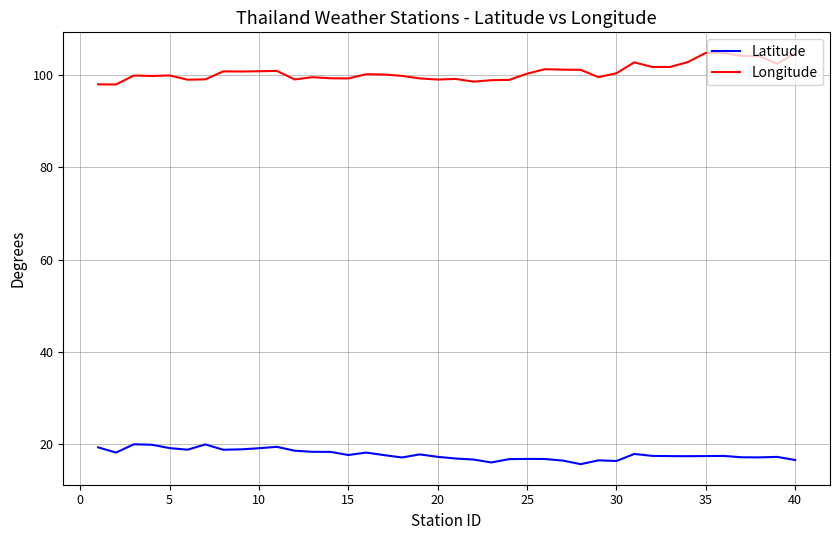

Which series has the largest total across all categories?

Longitude